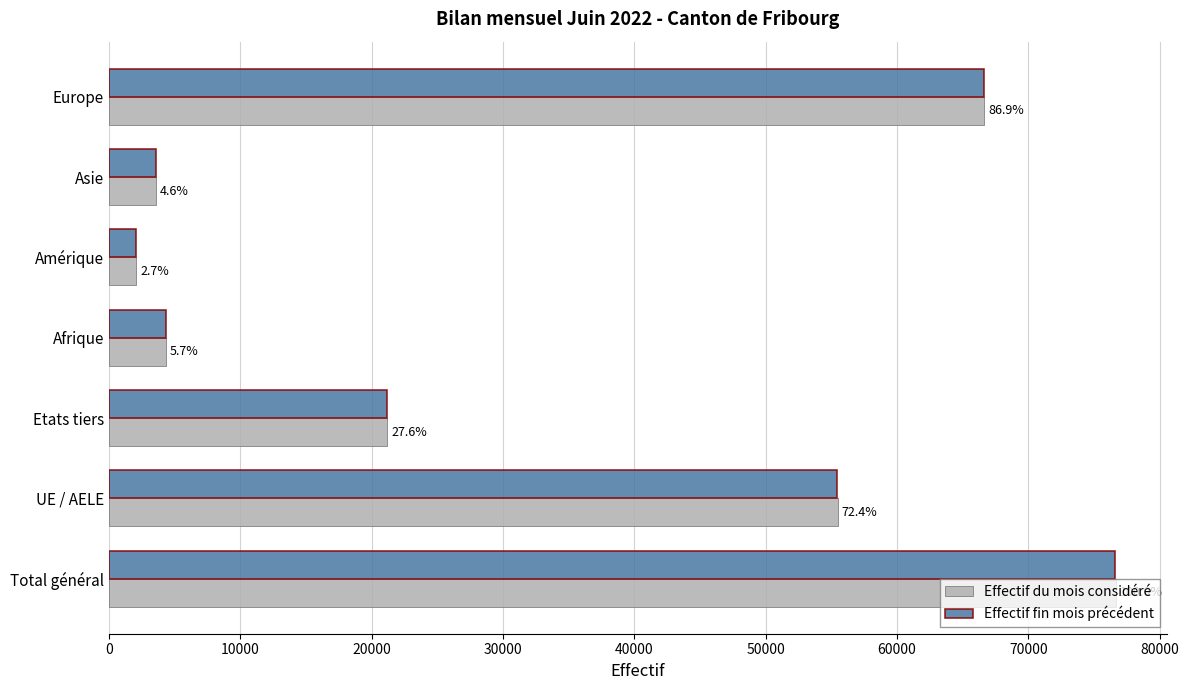

What are all the series names shown in the legend?

Effectif du mois considéré, Effectif fin mois précédent